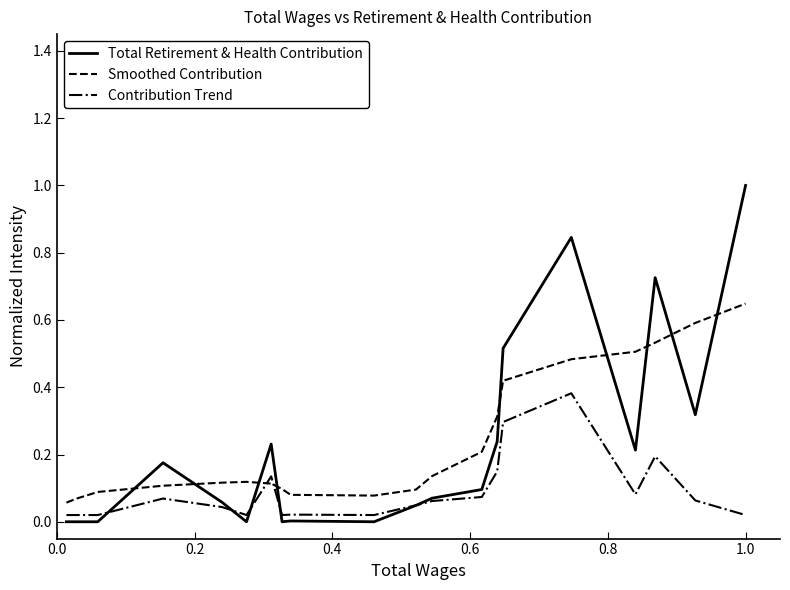

How many times do Smoothed Contribution and Total Retirement & Health Contribution cross each other?

9